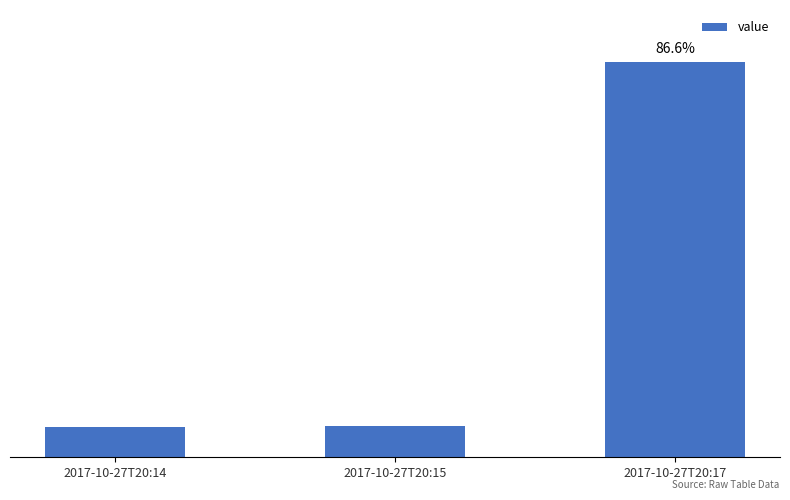

Rank the categories by value from highest to lowest.

2017-10-27T20:17, 2017-10-27T20:15, 2017-10-27T20:14